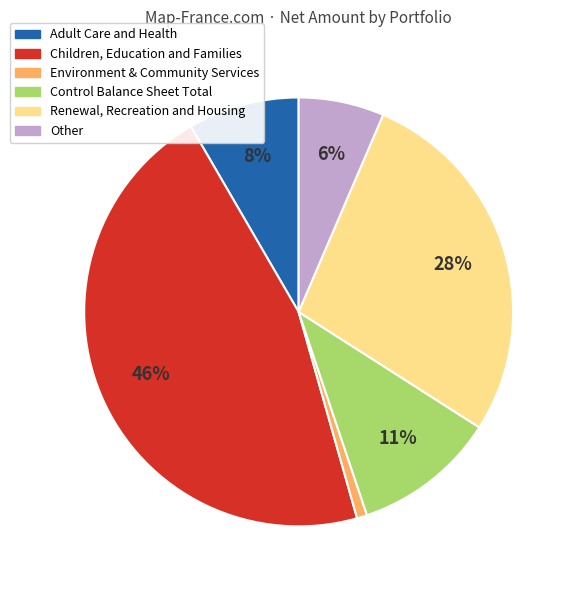

To the nearest percent, what is the difference between the largest and smallest slice percentages?

45%